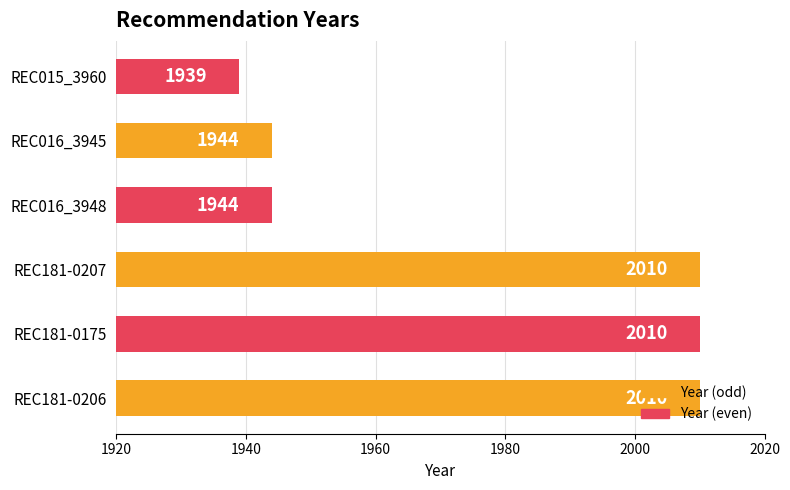

What is the sum of all values?

11857